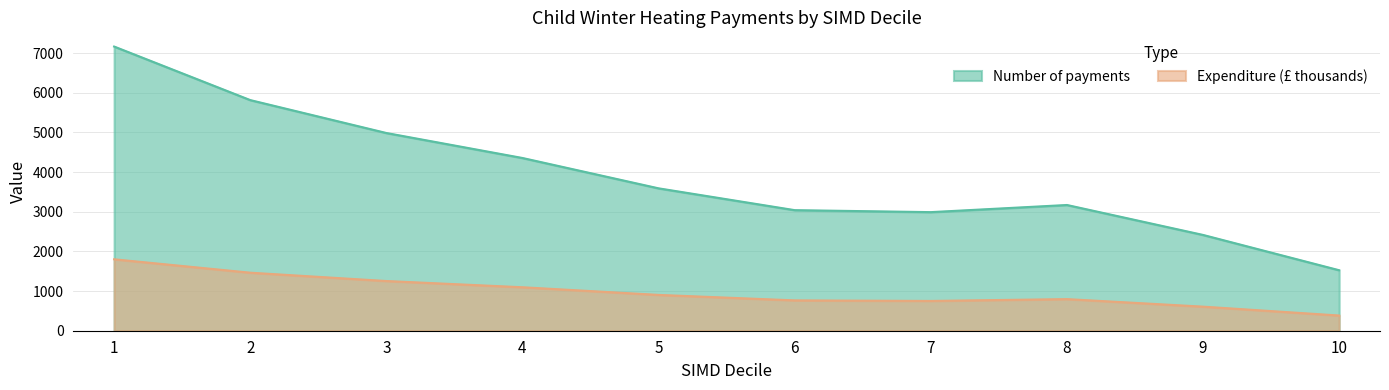

Reading left to right, transcribe all the data shown in this chart.

Number of payments: 7165	5815	4985	4355	3590	3040	2990	3170	2415	1525
Expenditure: 1801	1463	1253	1096	903	765	751	797	607	383